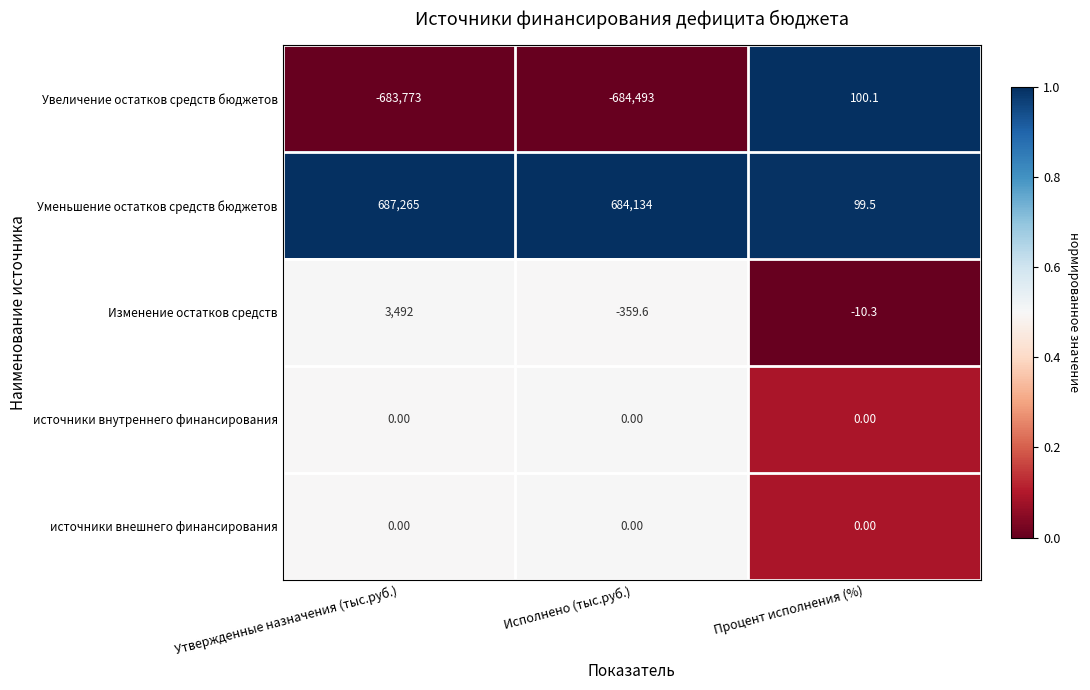

Which series has the largest range (max minus min)?

Уменьшение остатков средств бюджетов